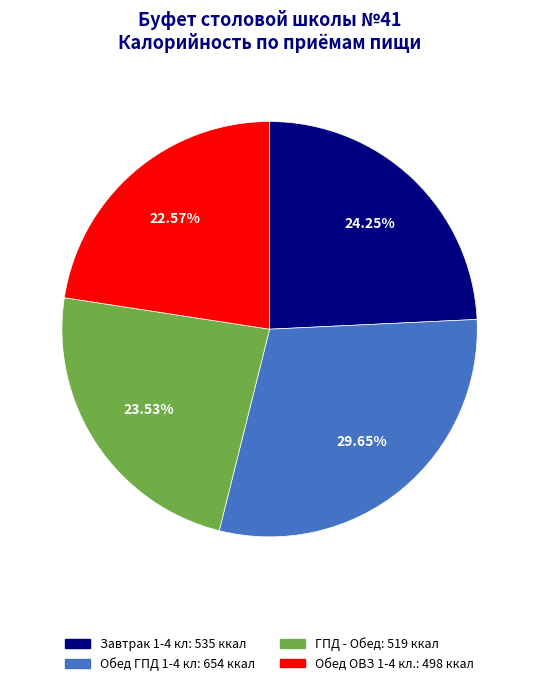

Which category has the biggest portion of the pie?

Обед ГПД 1-4 кл